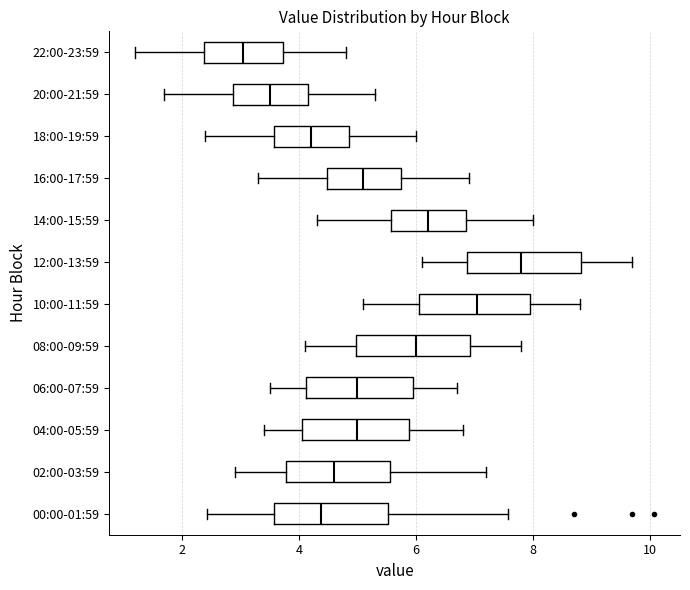

Reading bottom to top, transcribe this box plot: for each box, give where its median line is, the range the box spans, and where its two whiskers end, as read against the x-axis. The values are not printed on the chart, so give them approximately, as read against the axis.

00:00-01:59: median 4.4, box 3.6 to 5.6, whiskers 2.4 to 7.6
02:00-03:59: median 4.6, box 3.8 to 5.6, whiskers 3.0 to 7.2
04:00-05:59: median 5.0, box 4.0 to 5.8, whiskers 3.4 to 6.8
06:00-07:59: median 5.0, box 4.2 to 6.0, whiskers 3.6 to 6.8
08:00-09:59: median 6.0, box 5.0 to 7.0, whiskers 4.2 to 7.8
10:00-11:59: median 7.0, box 6.0 to 8.0, whiskers 5.2 to 8.8
12:00-13:59: median 7.8, box 6.8 to 8.8, whiskers 6.2 to 9.8
14:00-15:59: median 6.2, box 5.6 to 6.8, whiskers 4.4 to 8.0
16:00-17:59: median 5.2, box 4.4 to 5.8, whiskers 3.4 to 7.0
18:00-19:59: median 4.2, box 3.6 to 4.8, whiskers 2.4 to 6.0
20:00-21:59: median 3.6, box 2.8 to 4.2, whiskers 1.8 to 5.4
22:00-23:59: median 3.0, box 2.4 to 3.8, whiskers 1.2 to 4.8